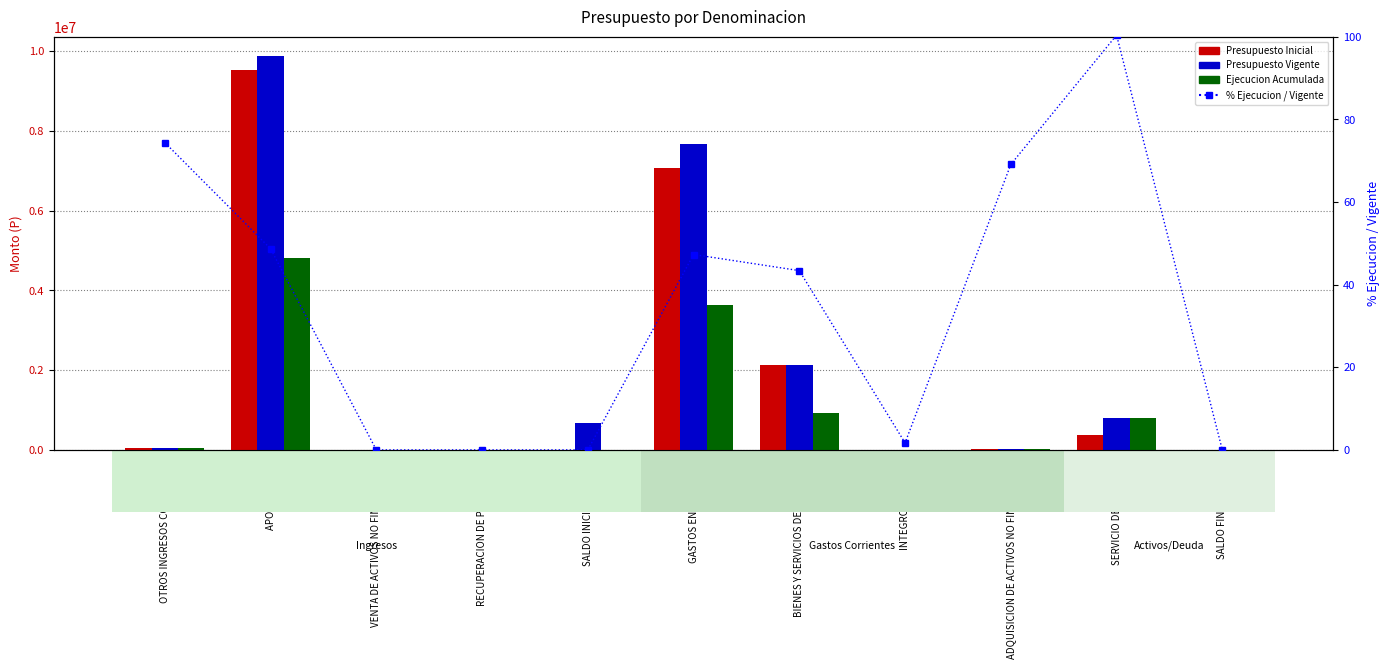

At which category is the sum across all series the highest?

APORTE FISCAL